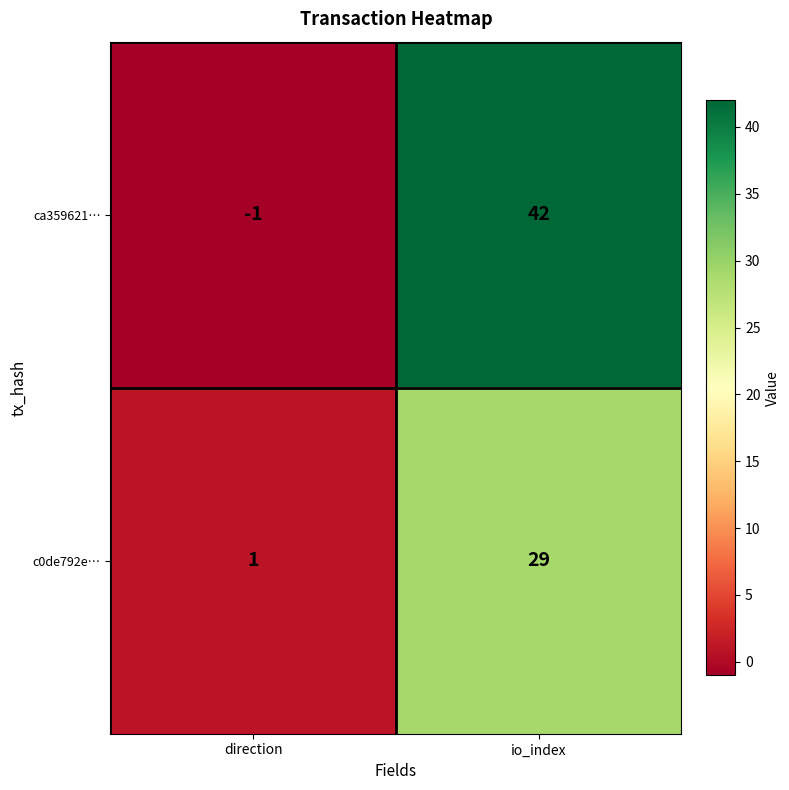

Is the value of ca359621… at io_index greater than the value of c0de792e… at direction?

Yes